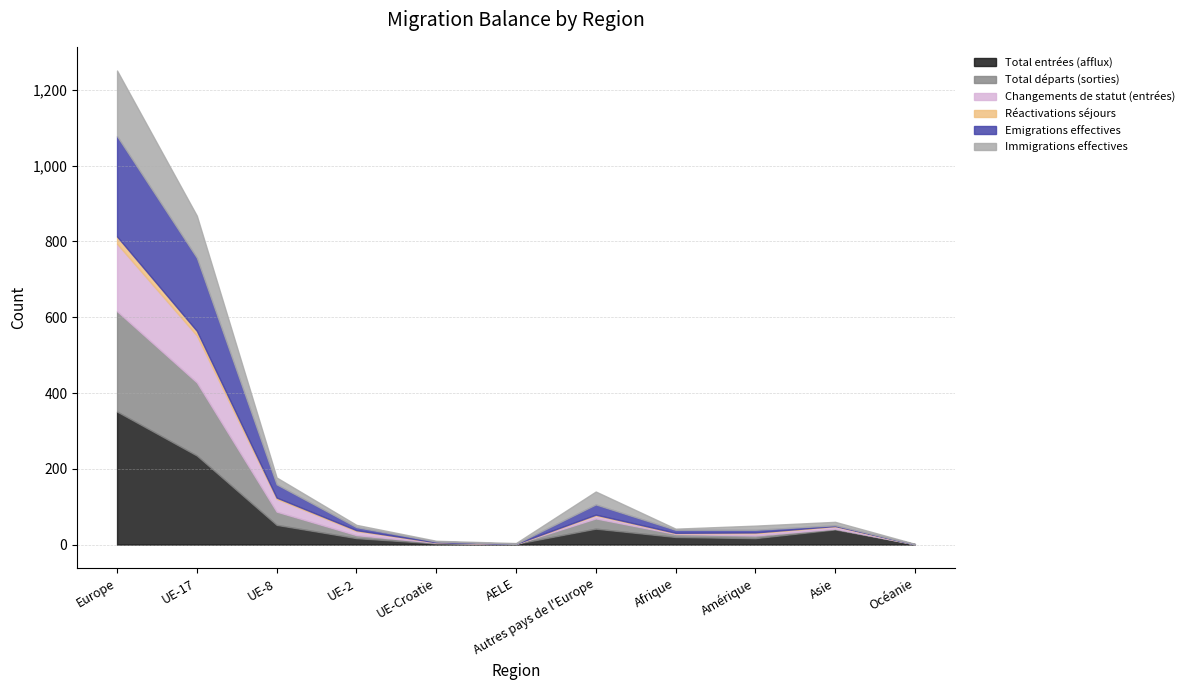

List the series in order of their peak value, highest first.

Total entrées (afflux), Total départs (sorties), Emigrations effectives, Changements de statut (entrées), Immigrations effectives, Réactivations séjours